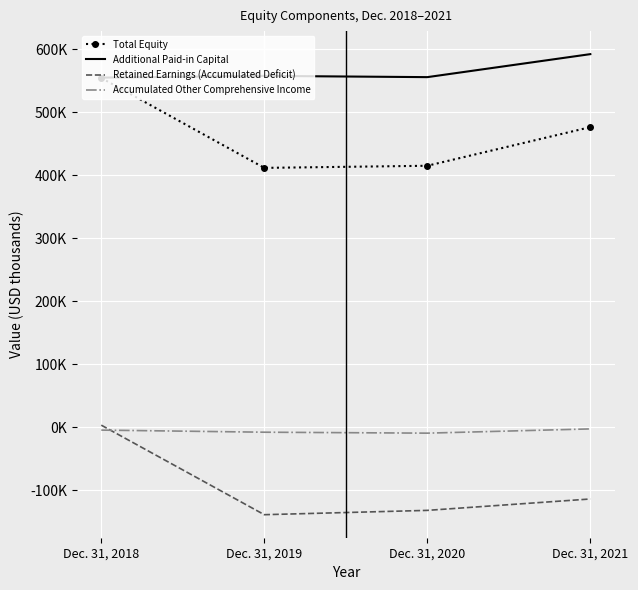

What are all the series names shown in the legend?

Total Equity, Additional Paid-in Capital, Retained Earnings (Accumulated Deficit), Accumulated Other Comprehensive Income